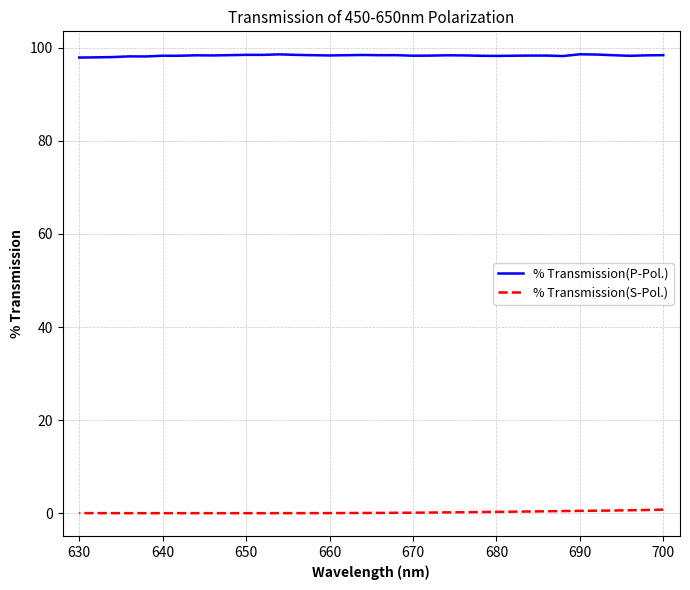

What is the average value of the % Transmission(S-Pol.) series?

0.3